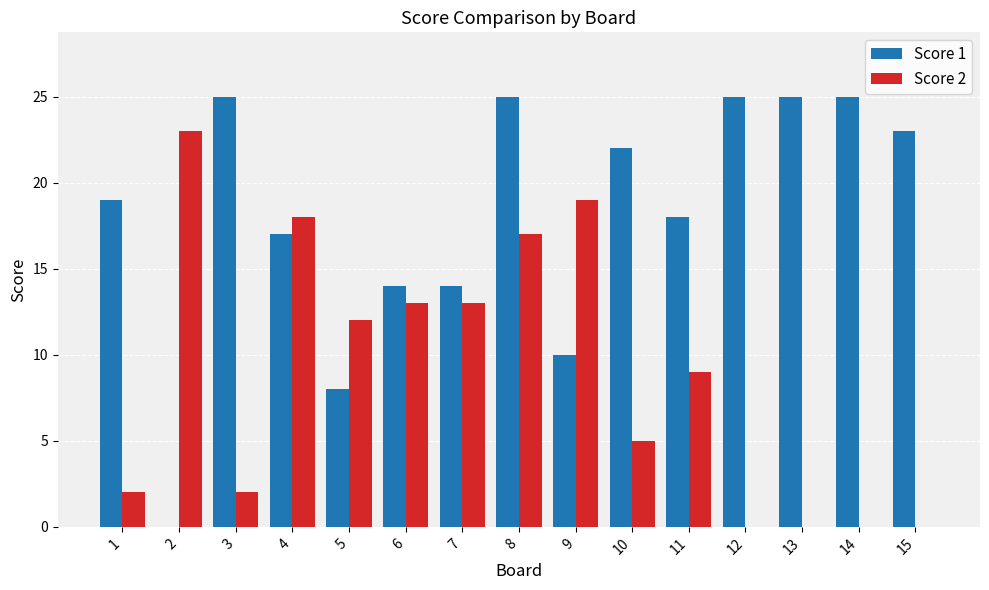

What is the maximum value for Score 1?

25